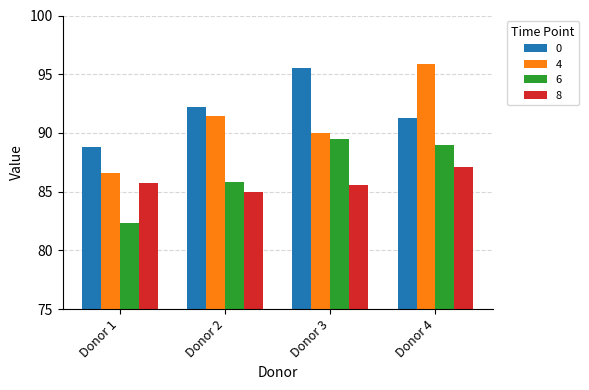

How many categories are shown in the chart?

4